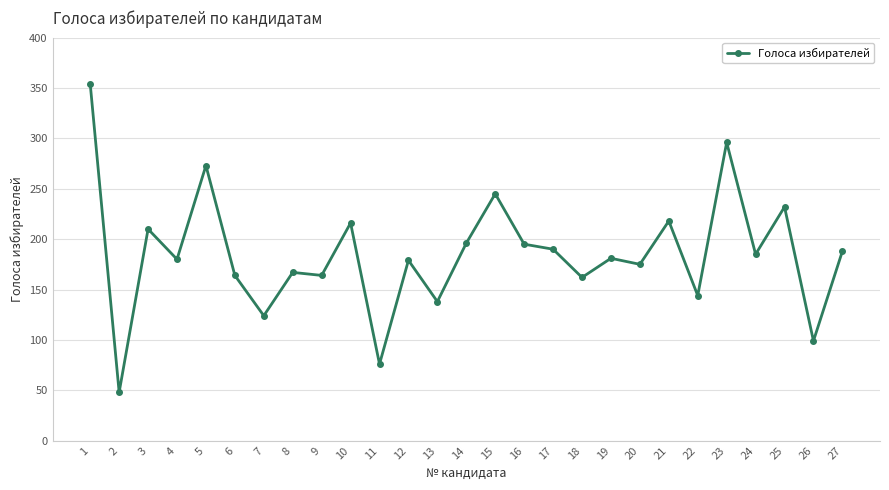

What is the value of the 23rd point from the left?

296